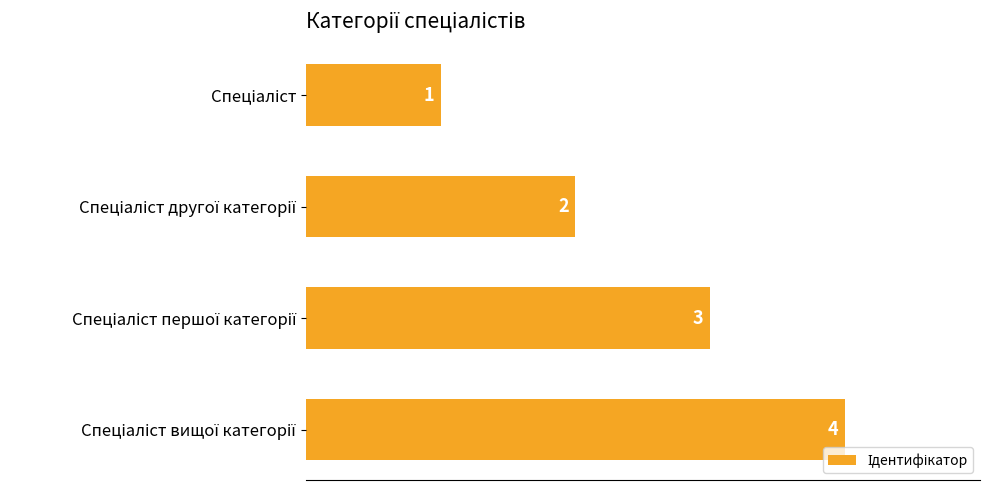

How many values are between 2 and 4?

3